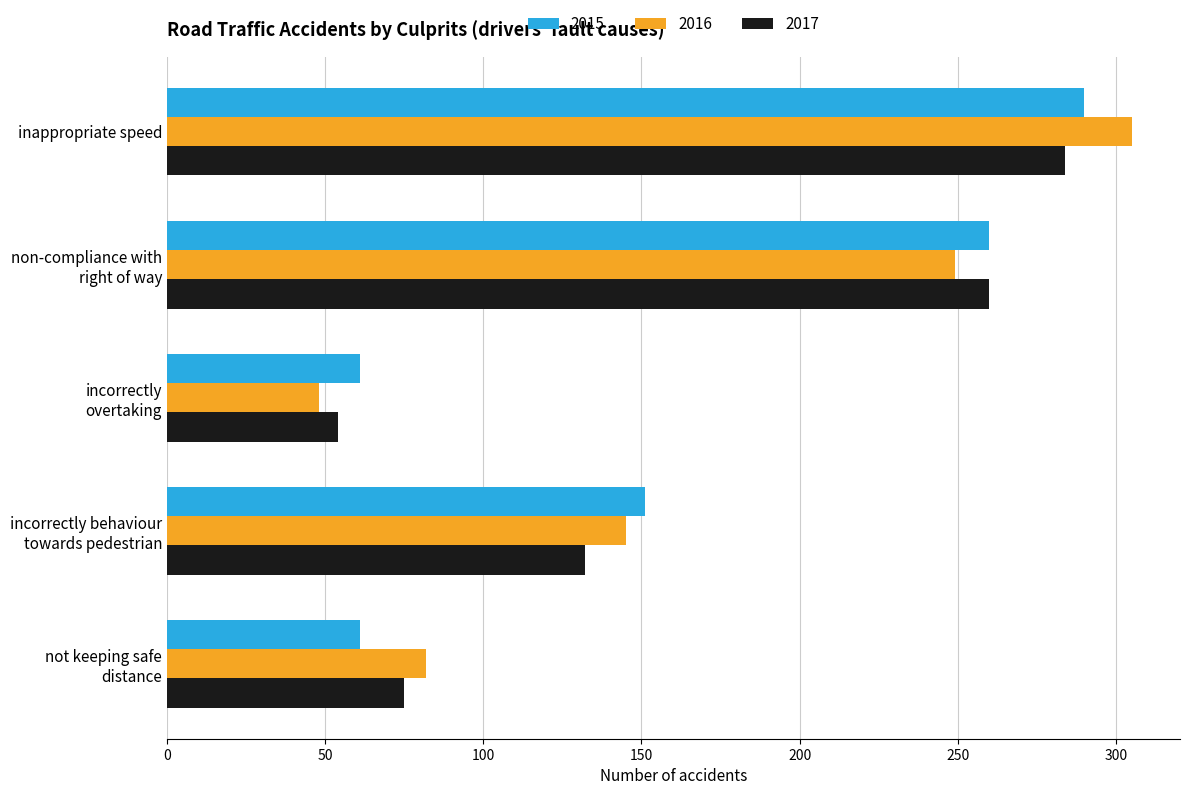

At which category is the sum across all series the highest?

inappropriate speed